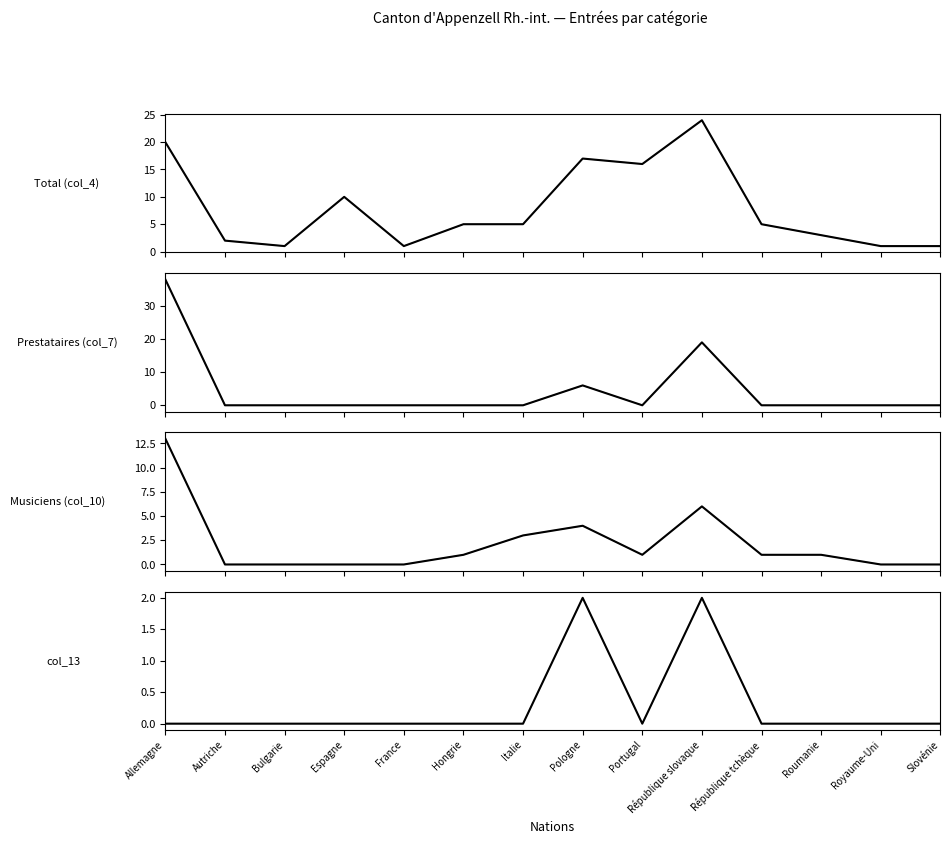

At which category is the sum across all series the highest?

Allemagne